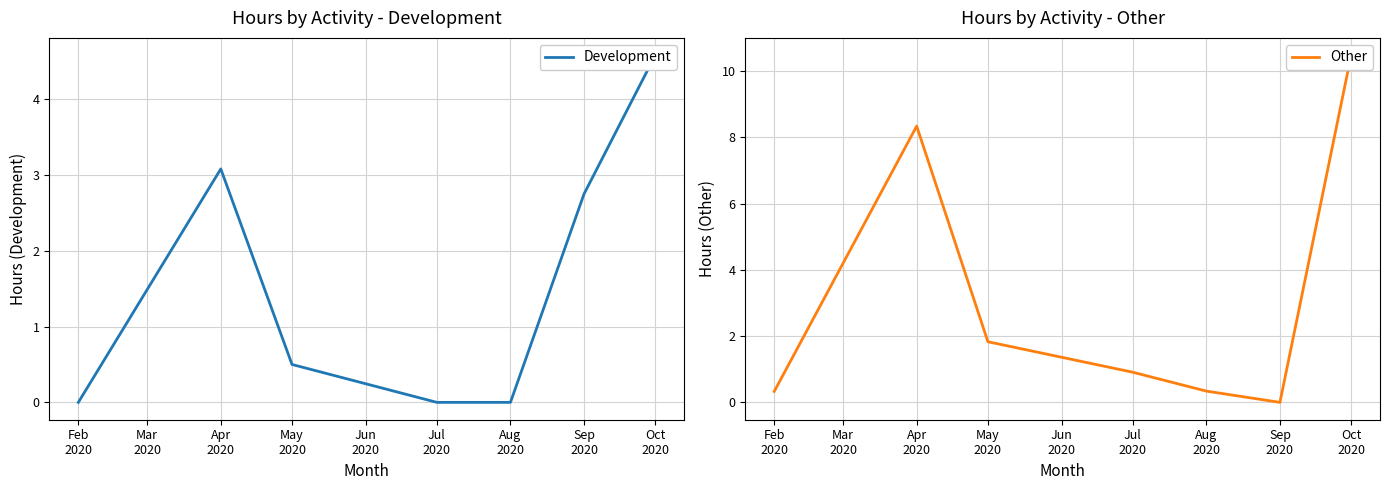

The Development series shows 2.5 at Oct 2020. True or false?

False